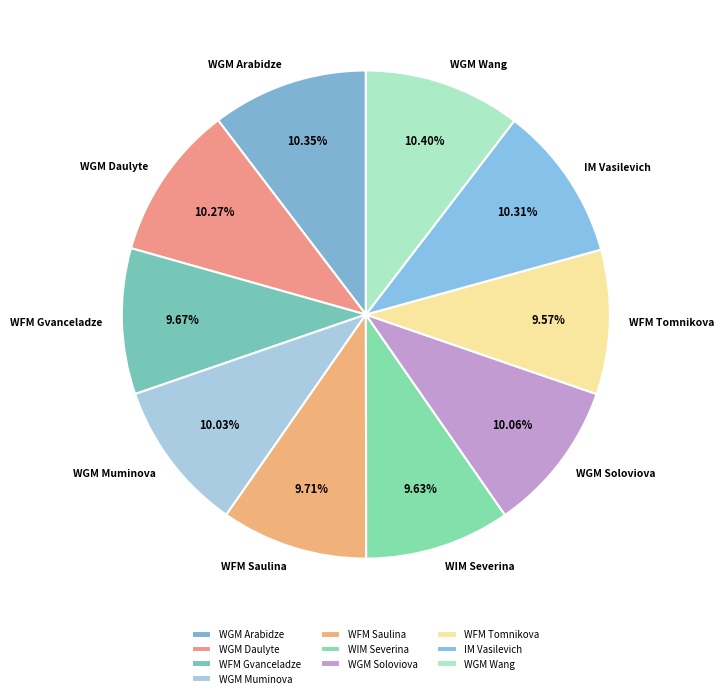

Between IM Vasilevich and WIM Severina, which is larger?

IM Vasilevich